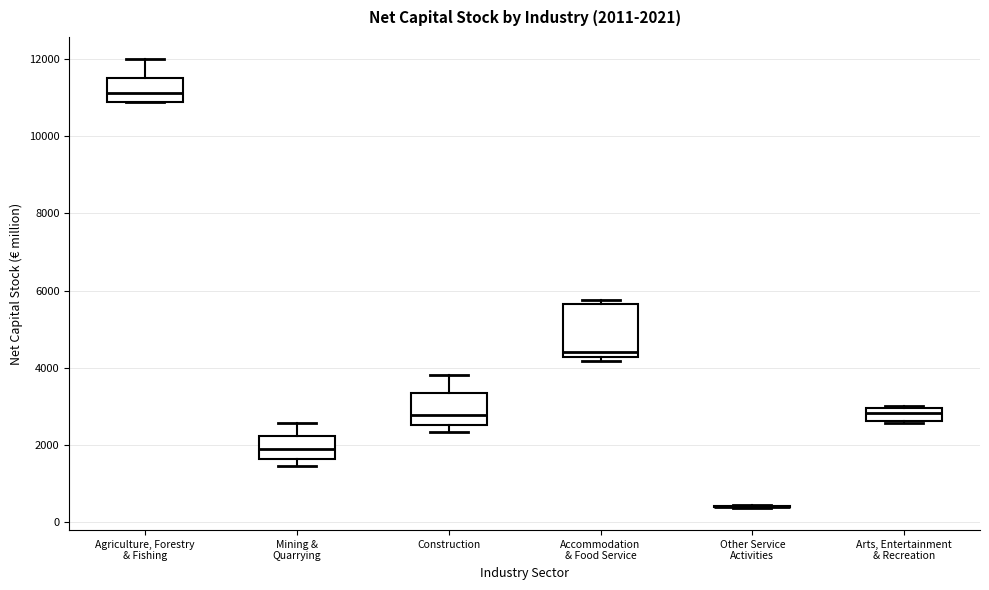

Comparing the boxes themselves (not the whiskers), which one is the tallest?

Accommodation & Food Service